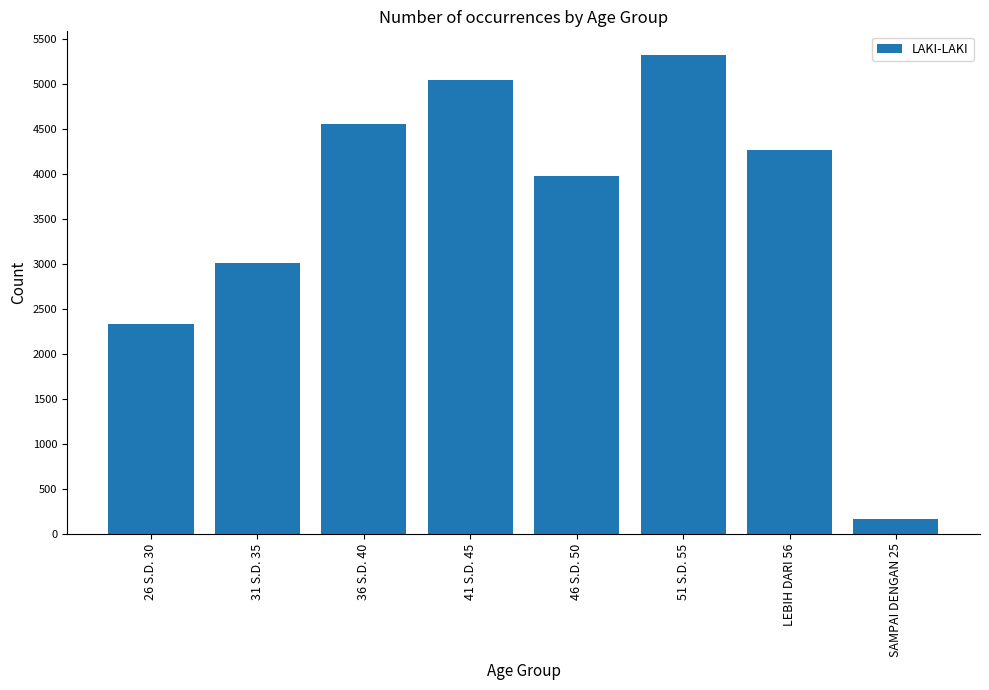

What is the label of the 6th bar from the left?

51 S.D. 55